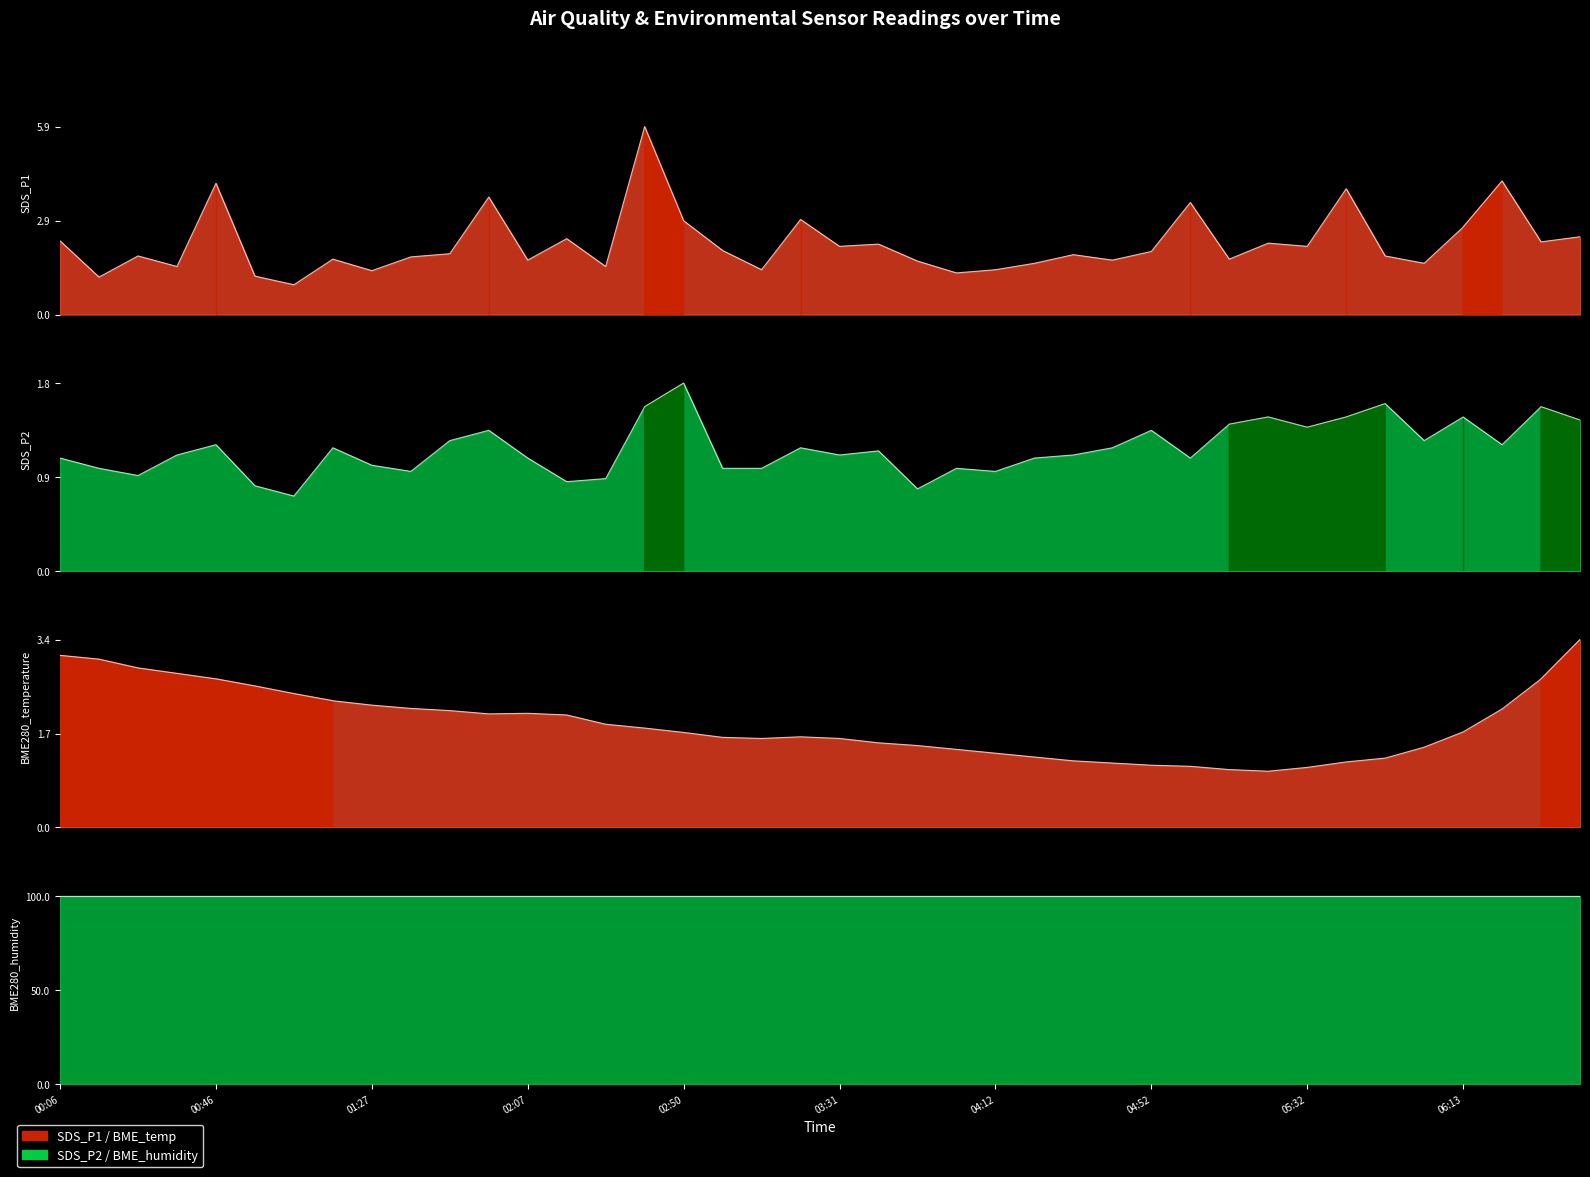

True or false: SDS_P2 and SDS_P1 intersect in this chart.

False